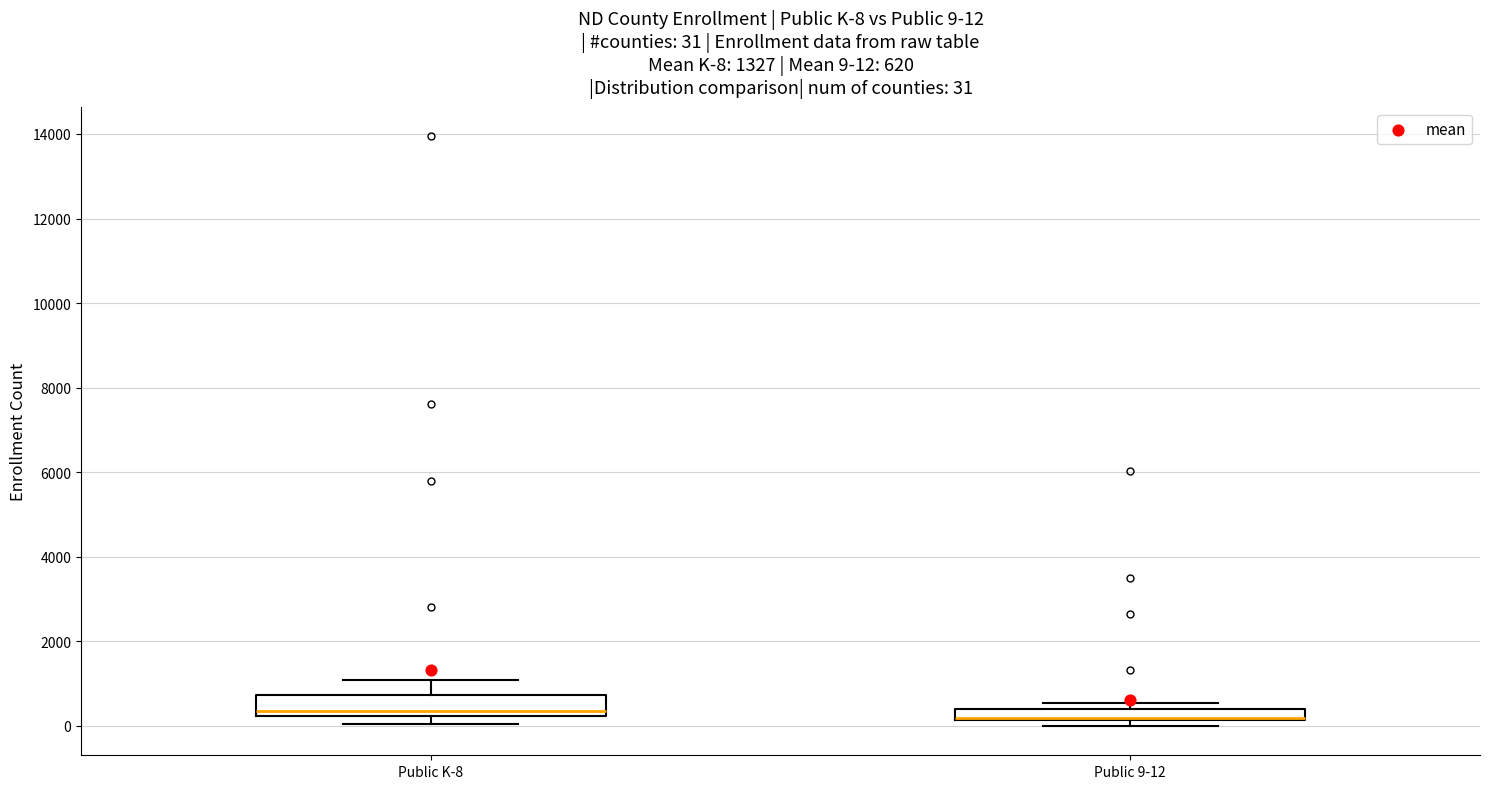

Which box is the tallest, from its lower edge to its upper edge?

Public K-8